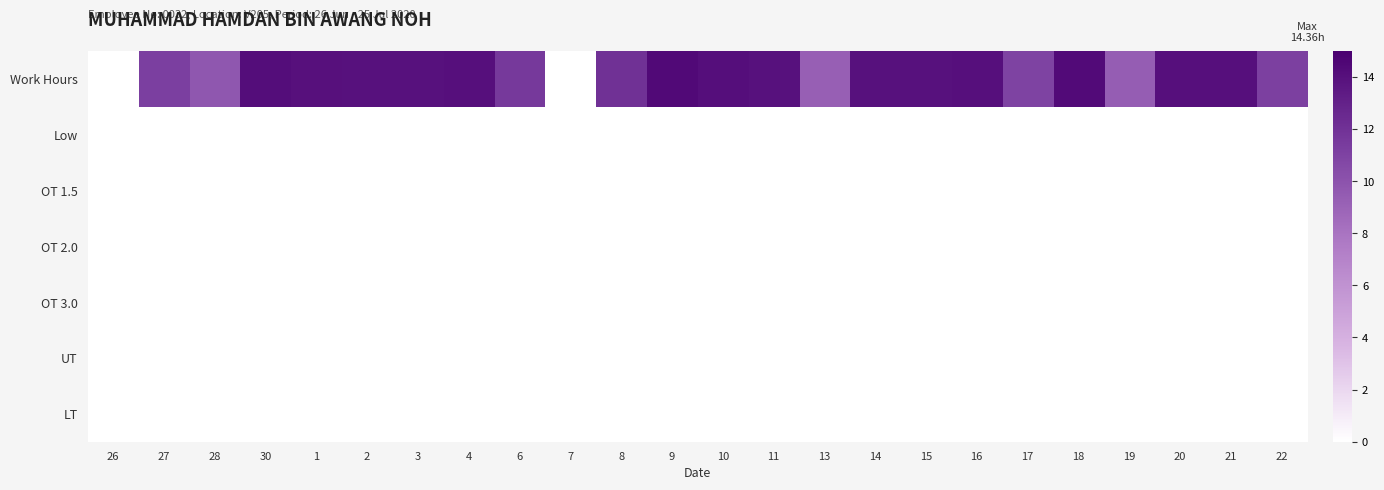

What is the greatest value displayed?

14.4